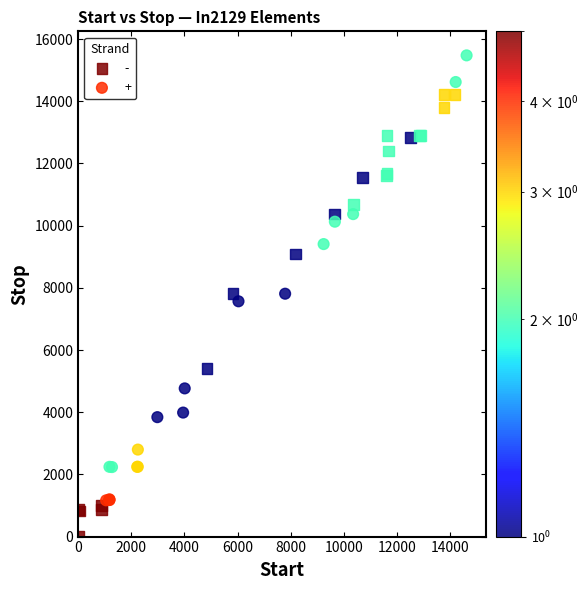

Which series reaches the minimum Y coordinate?

-